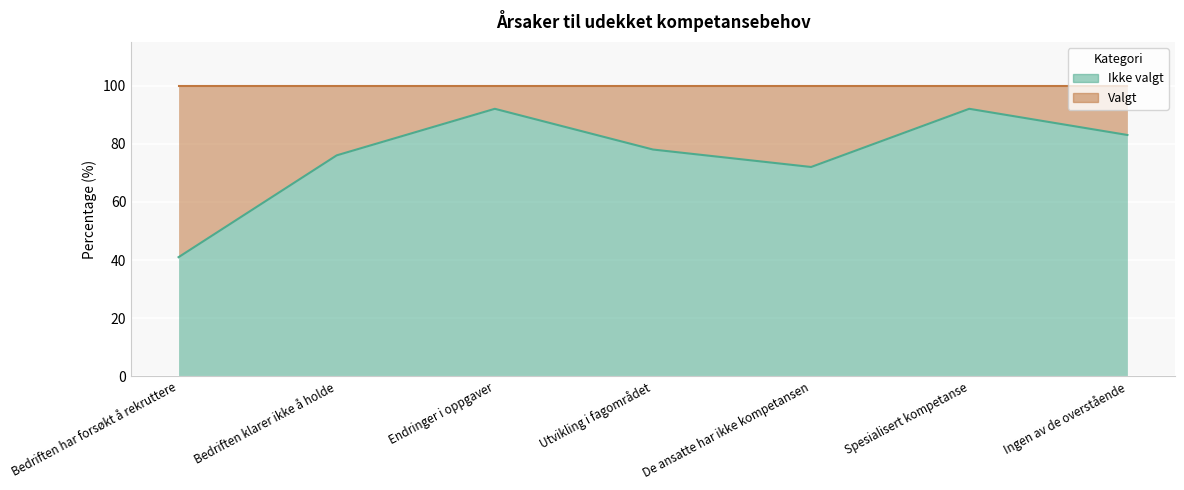

Where do Ikke valgt and Valgt first cross each other?

Bedriften klarer ikke å holde and Bedriften har forsøkt å rekruttere